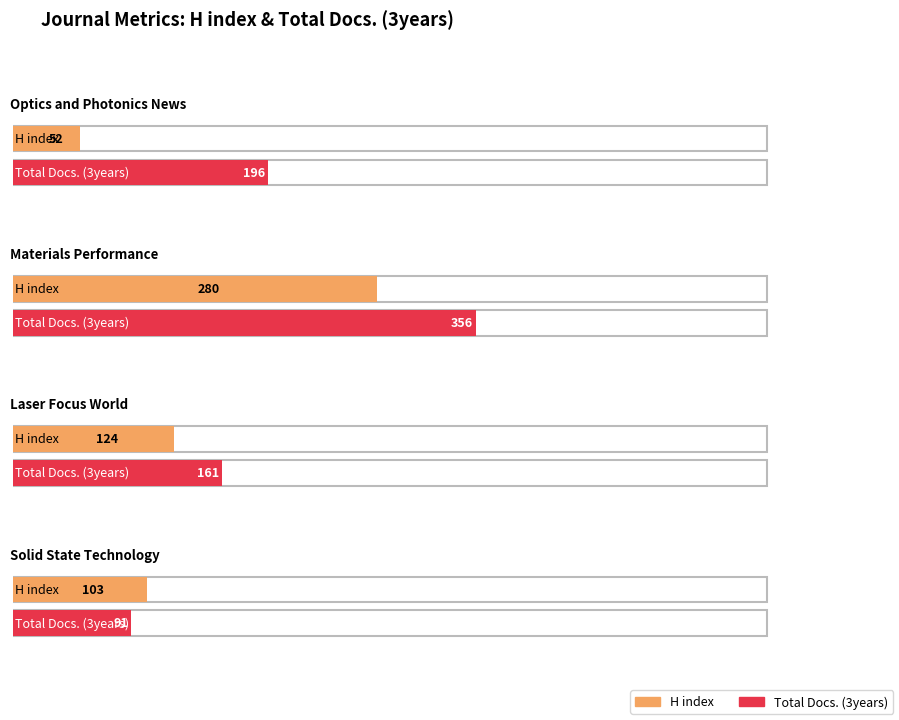

What value does the Total Docs. (3years) series have at Optics and Photonics News?

196